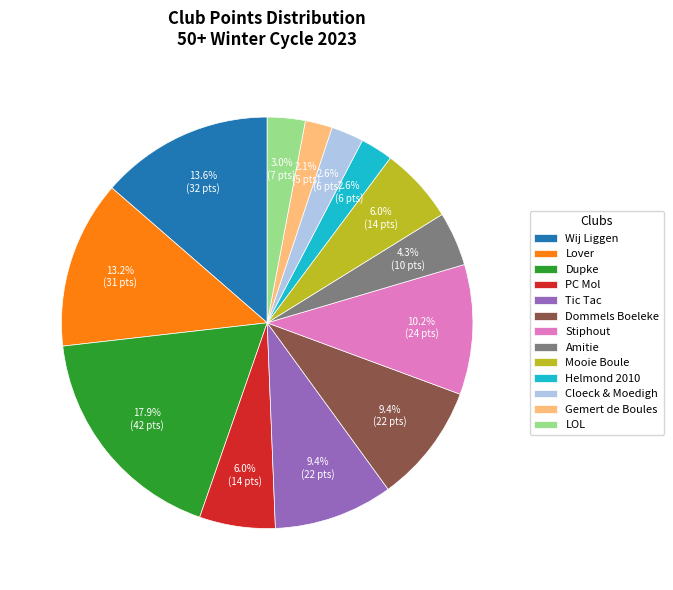

Is PC Mol the majority of the pie?

No